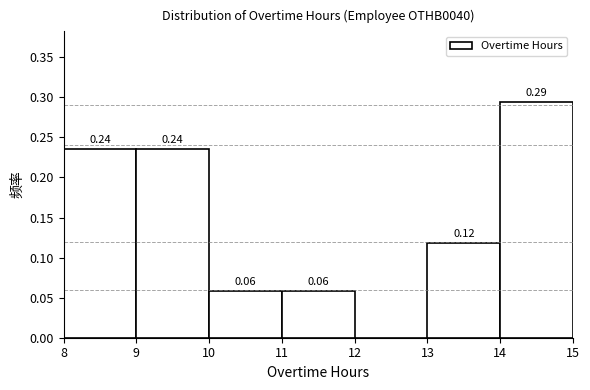

Over which range of the x-axis is the bar tallest?

14 to 15